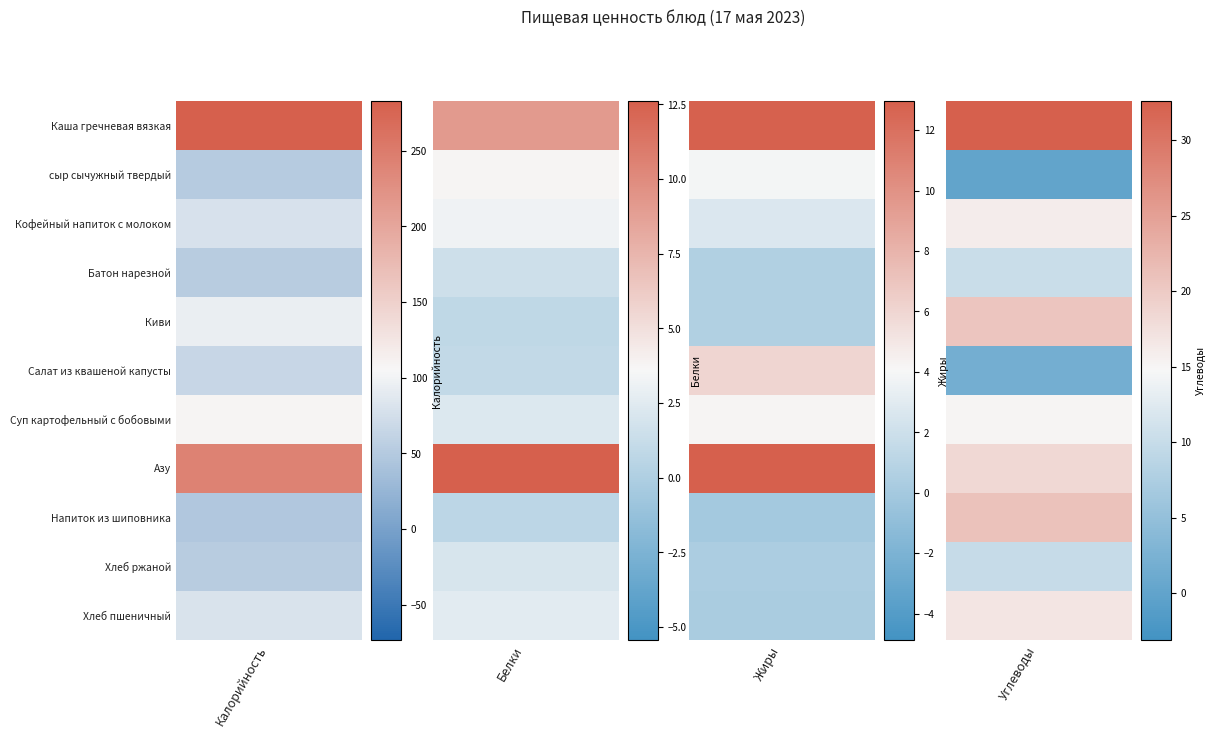

How many data points in Калорийность are less than 79?

5